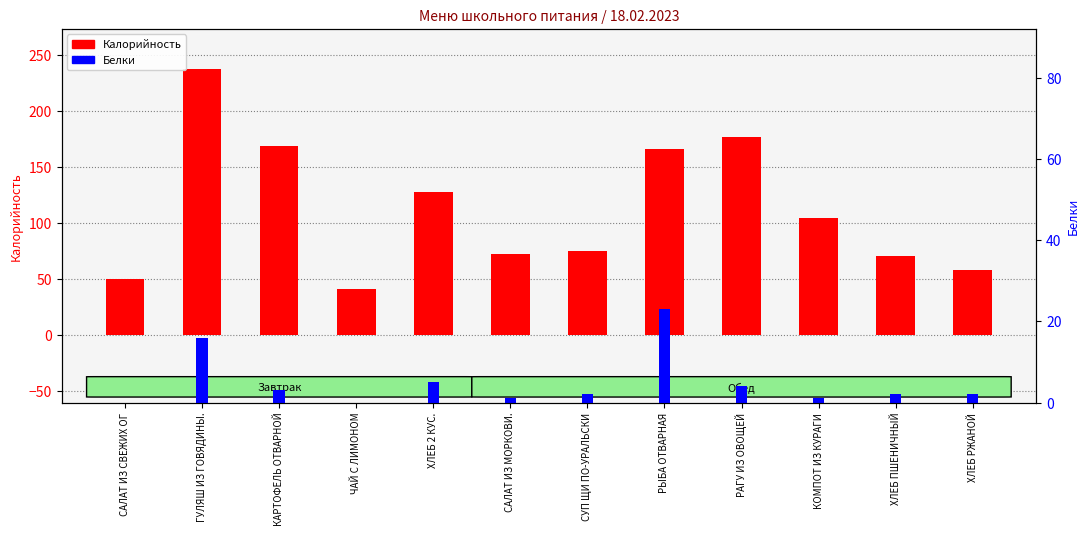

Reading left to right, list all the values displayed in this chart.

Калорийность: 50	238	169	41	128	73	75	166	177	105	71	58
Белки: 0	16	3	0	5	1	2	23	4	1	2	2